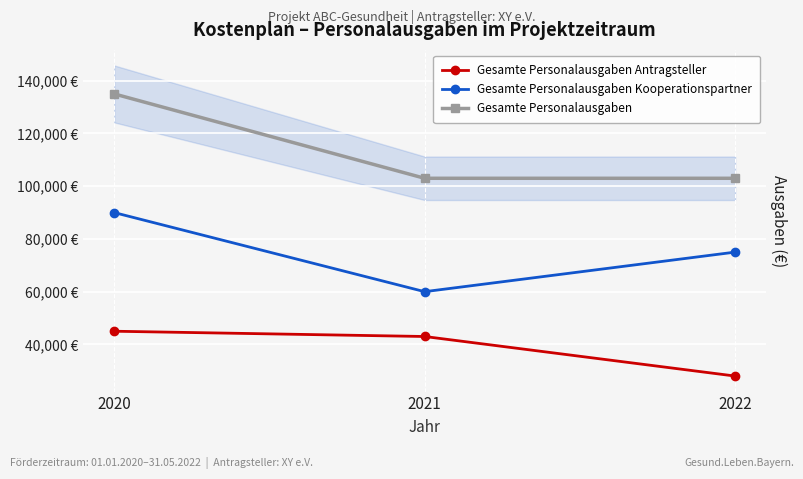

How many Gesamte Personalausgaben values are between 103000 and 135000?

3